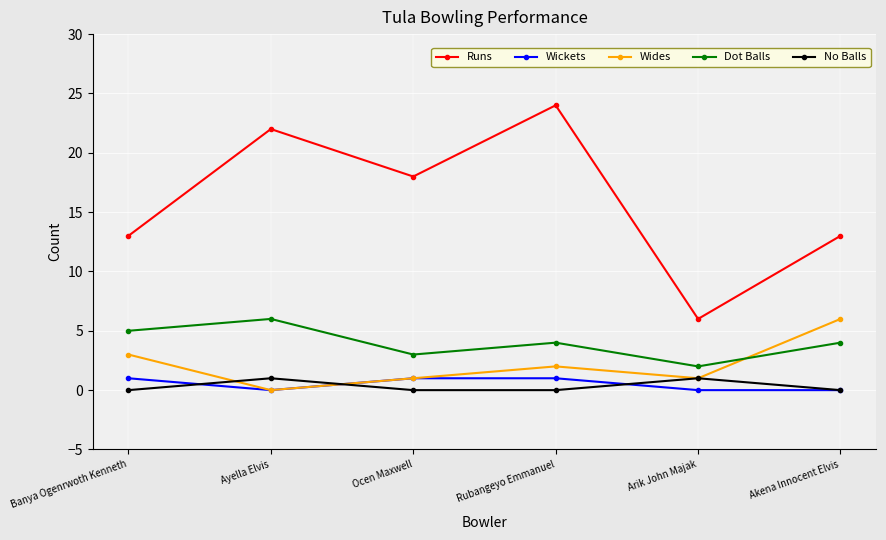

What is the sum of all Dot Balls values?

24